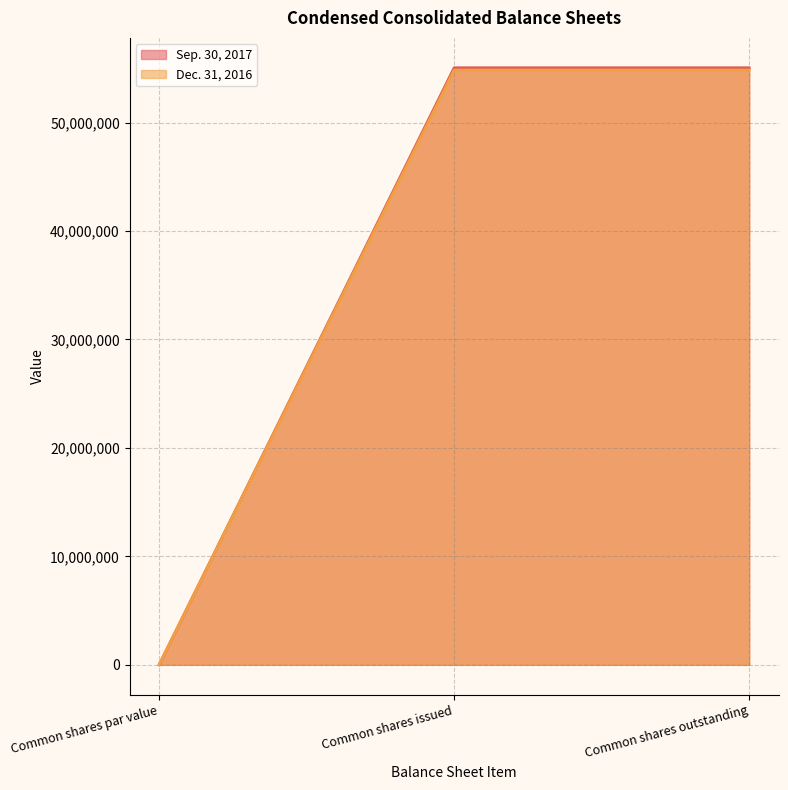

Which series changed the most between Common shares issued and Common shares outstanding?

Sep. 30, 2017